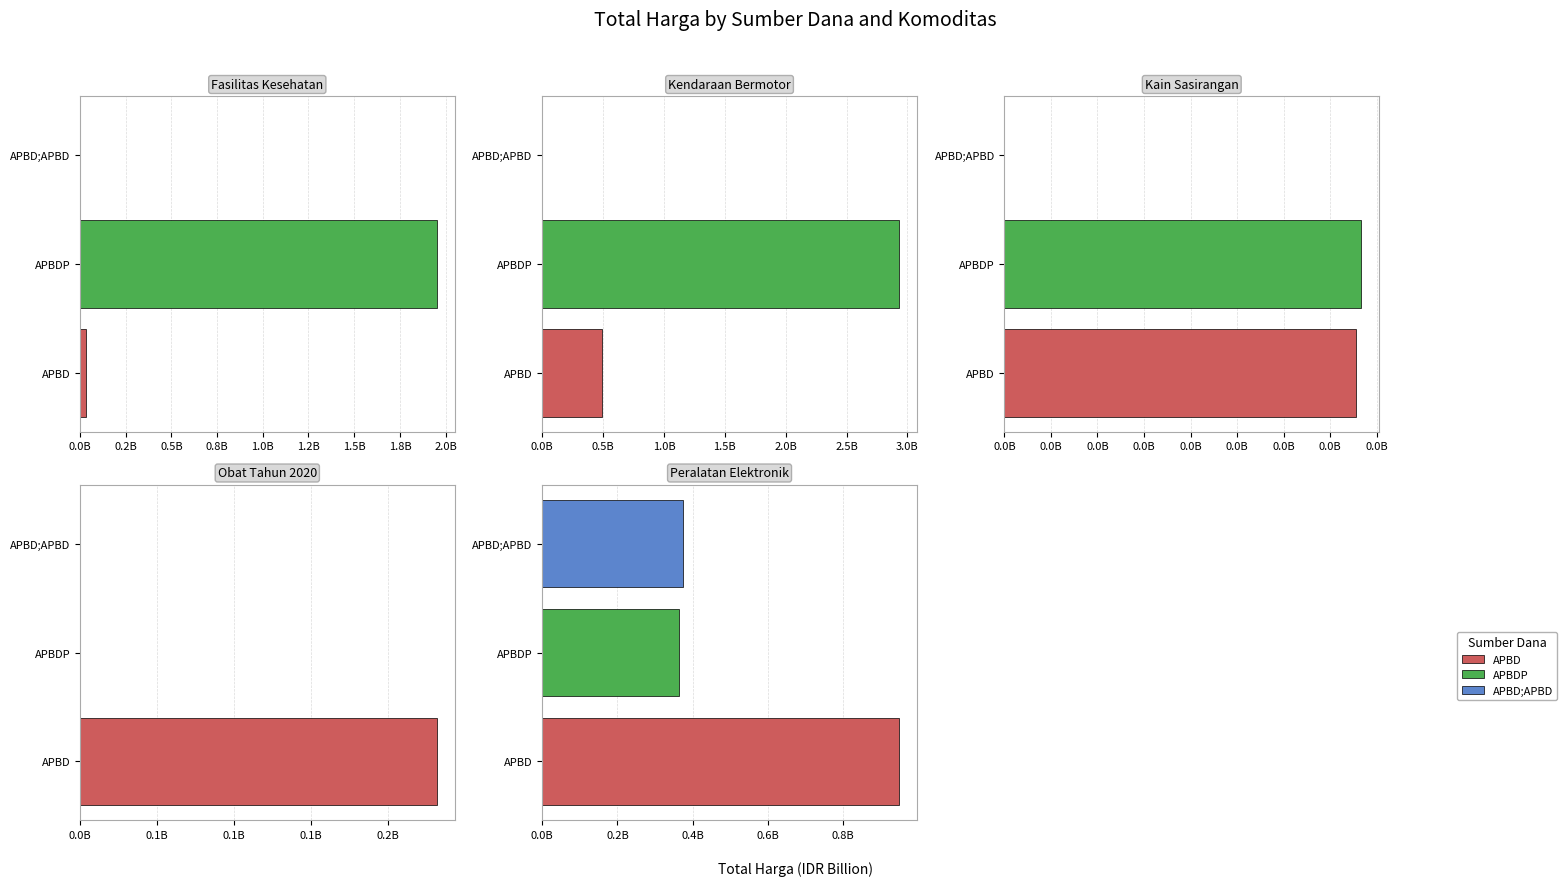

Which has a higher value, APBDP or APBD;APBD?

APBDP